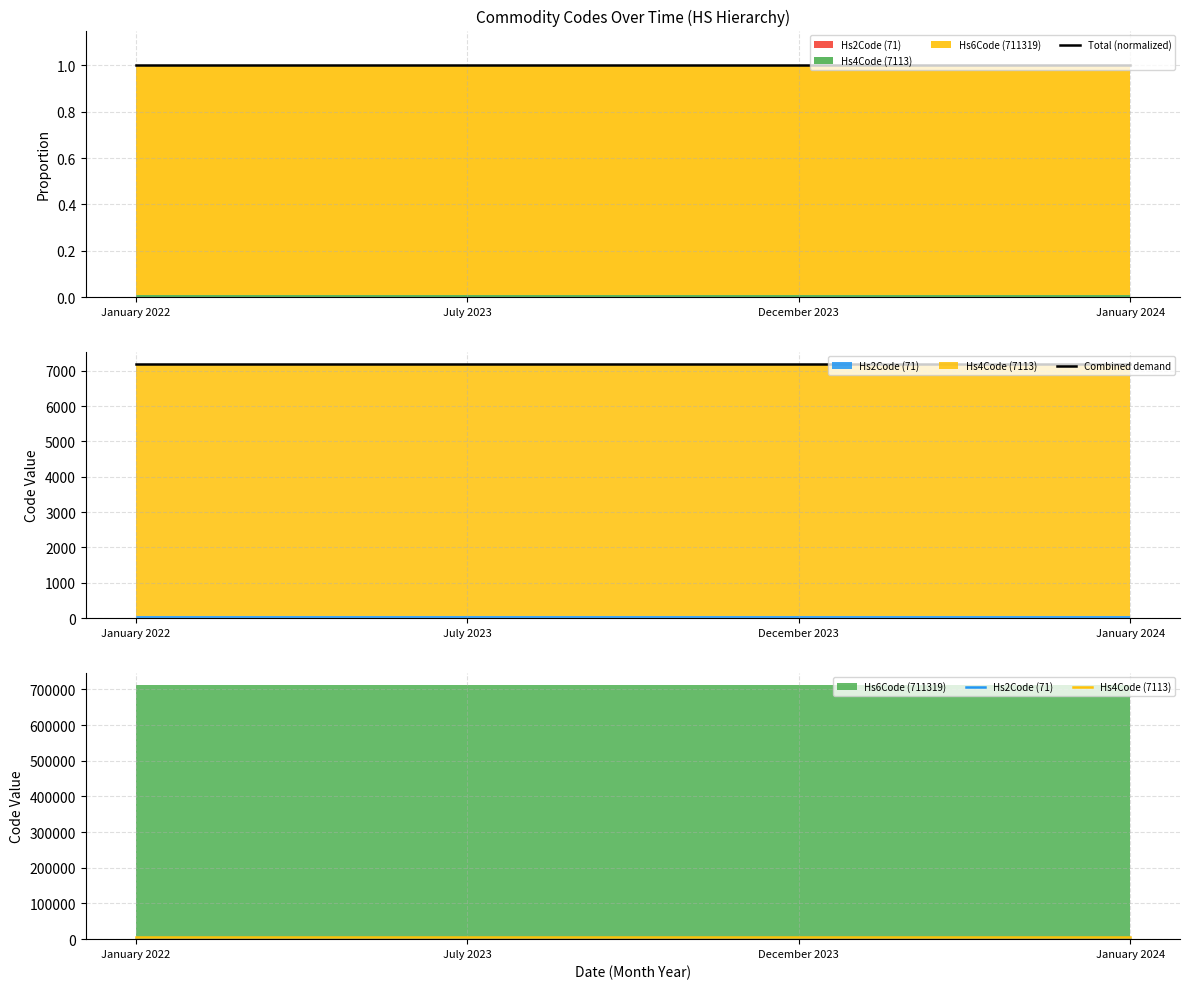

Which category has the highest value in the Hs4Code (7113) series?

January 2022